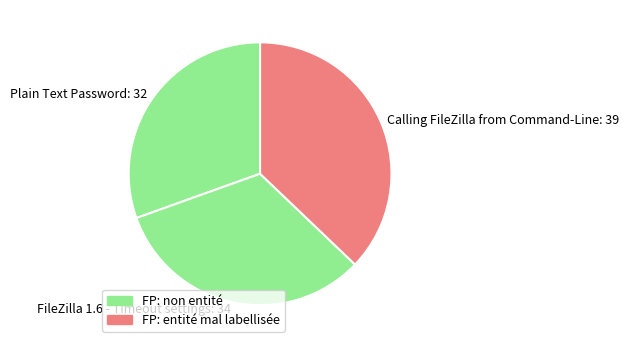

Is it true that Calling FileZilla from Command-Line: 39 is 43% of the pie?

False